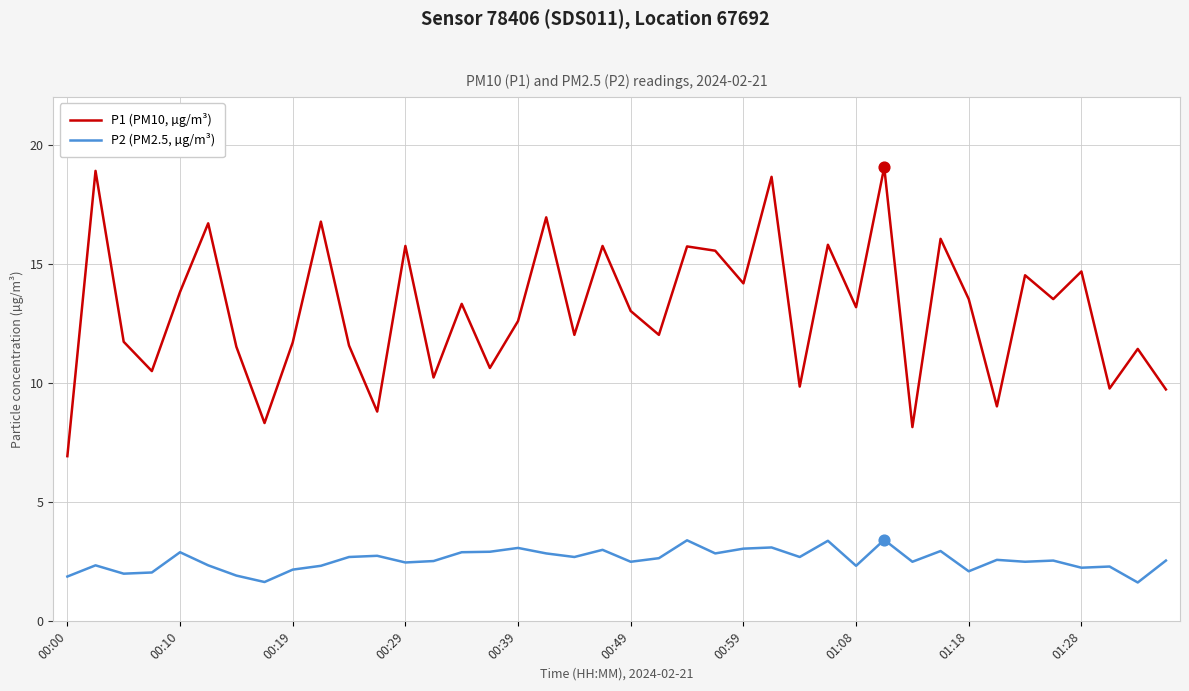

Which series has the widest spread of values?

P1 (PM10, µg/m³)